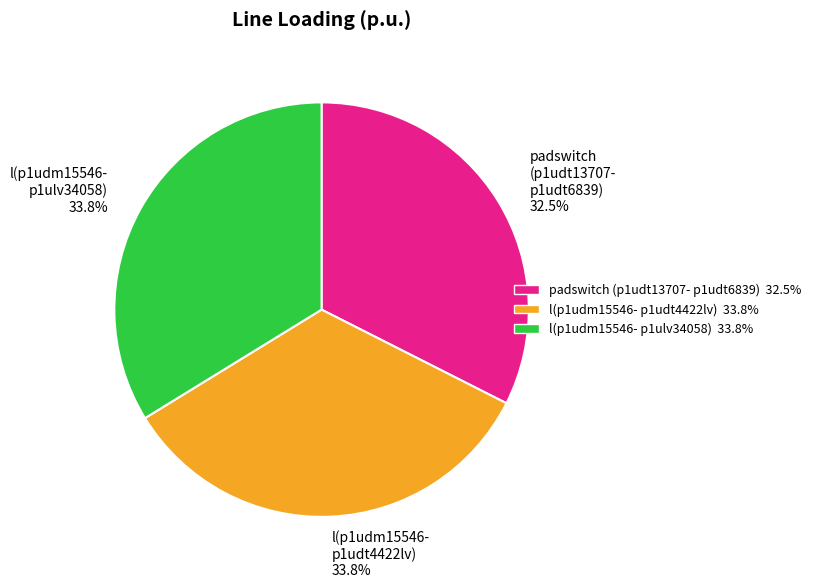

Which slice is the smallest?

padswitch (p1udt13707- p1udt6839)